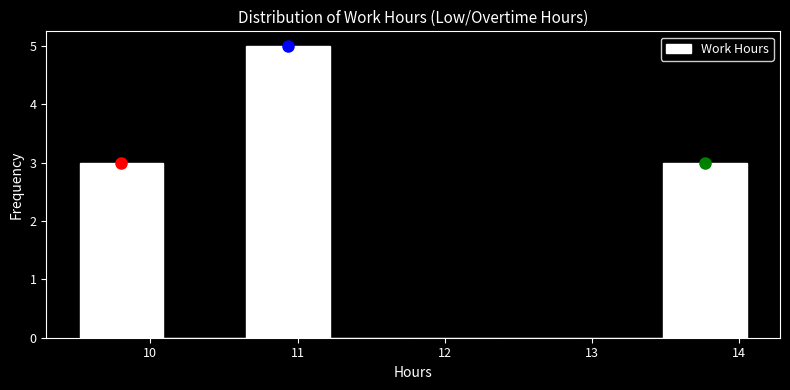

Over which range of the x-axis is the bar tallest?

10.7 to 11.2